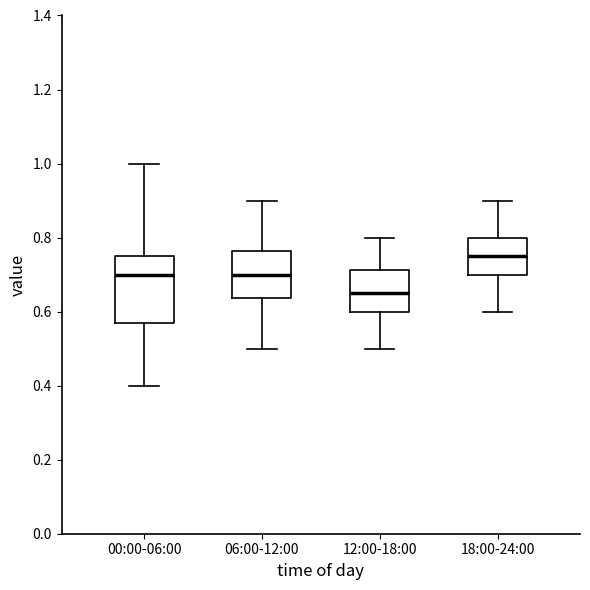

Which box's median line is the lowest?

12:00-18:00